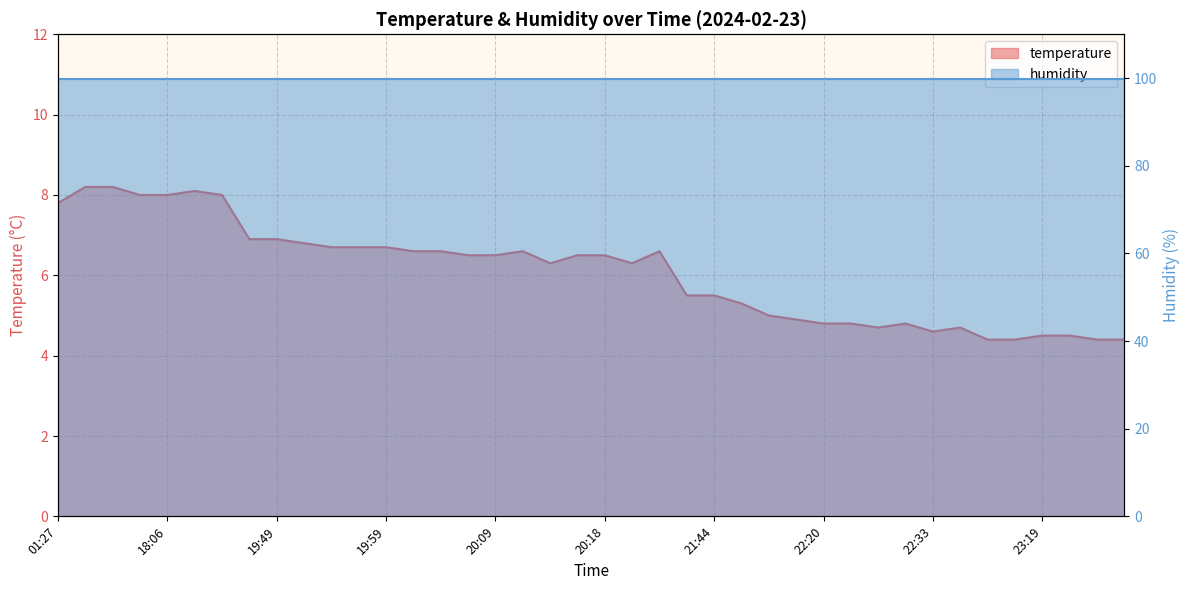

What is the approximate value at 21:56?

5.0